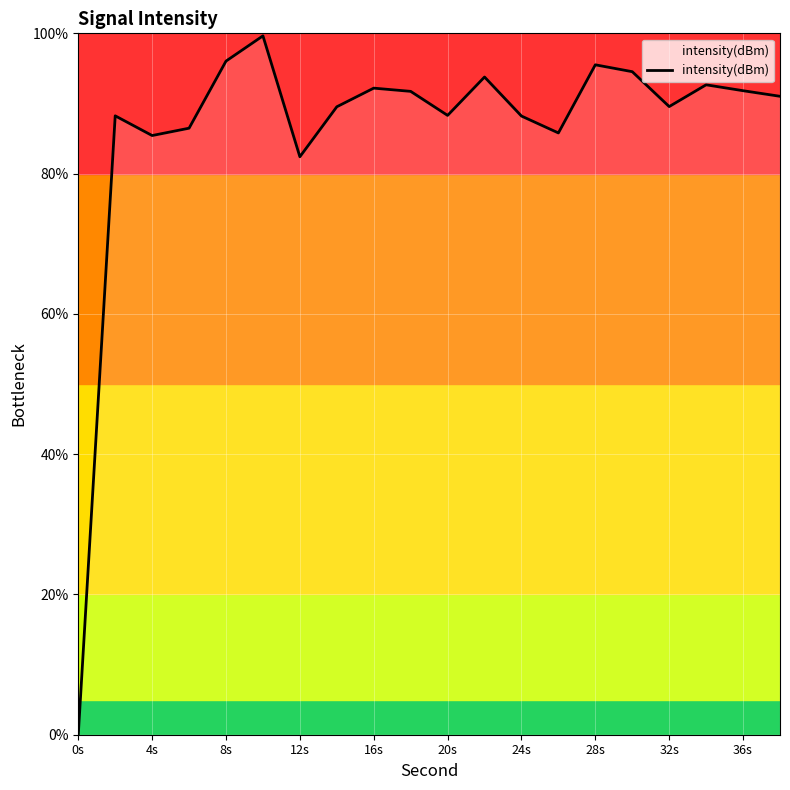

What is the value of the 17th point from the left?

89.6